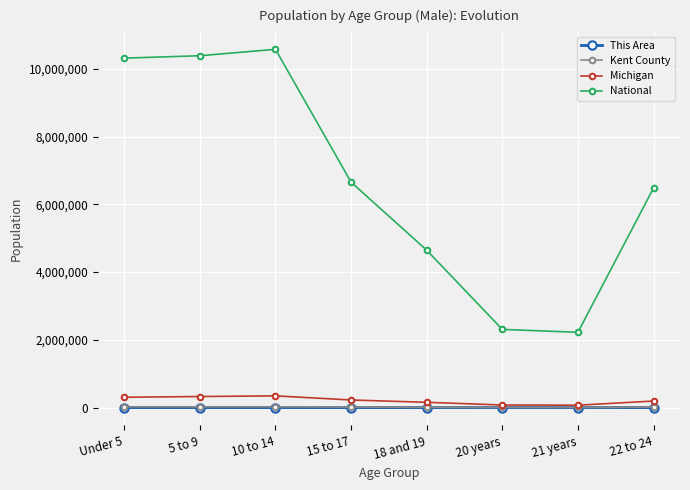

What is the minimum value shown in the chart?

29